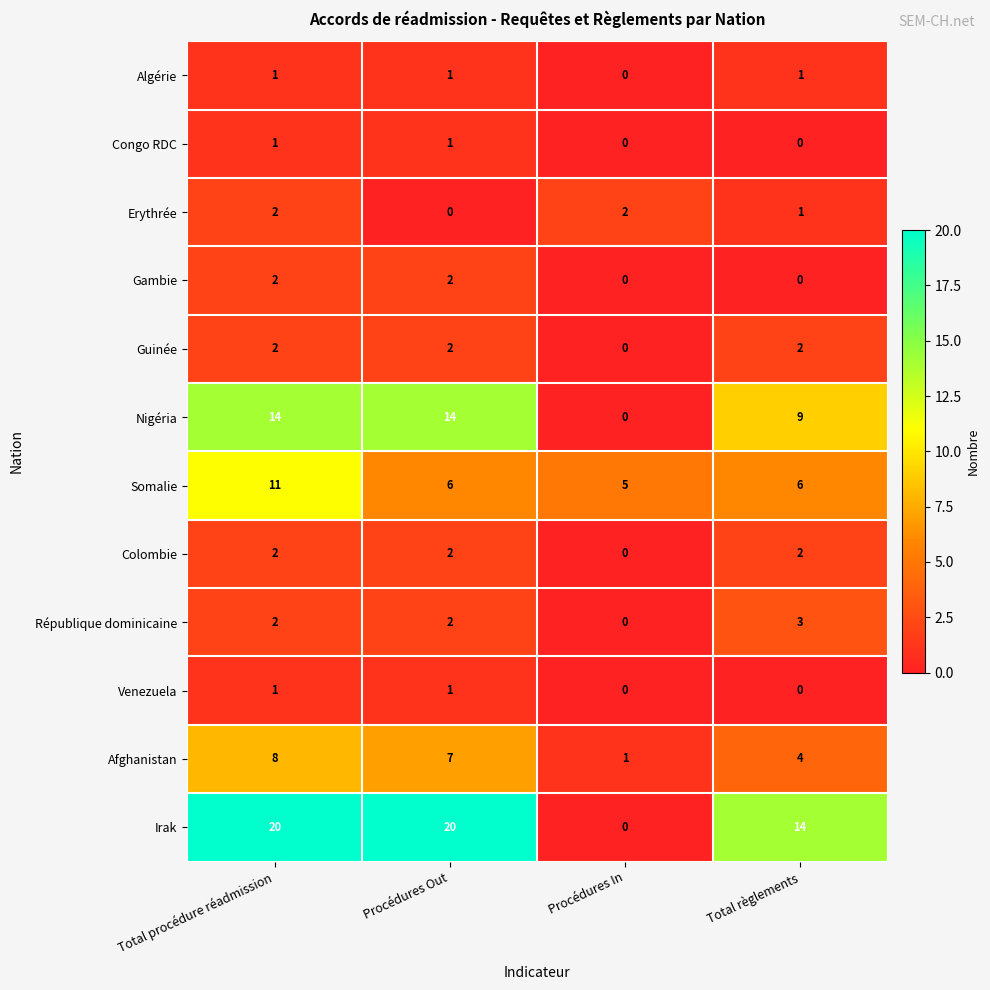

How many categories are shown in the chart?

4